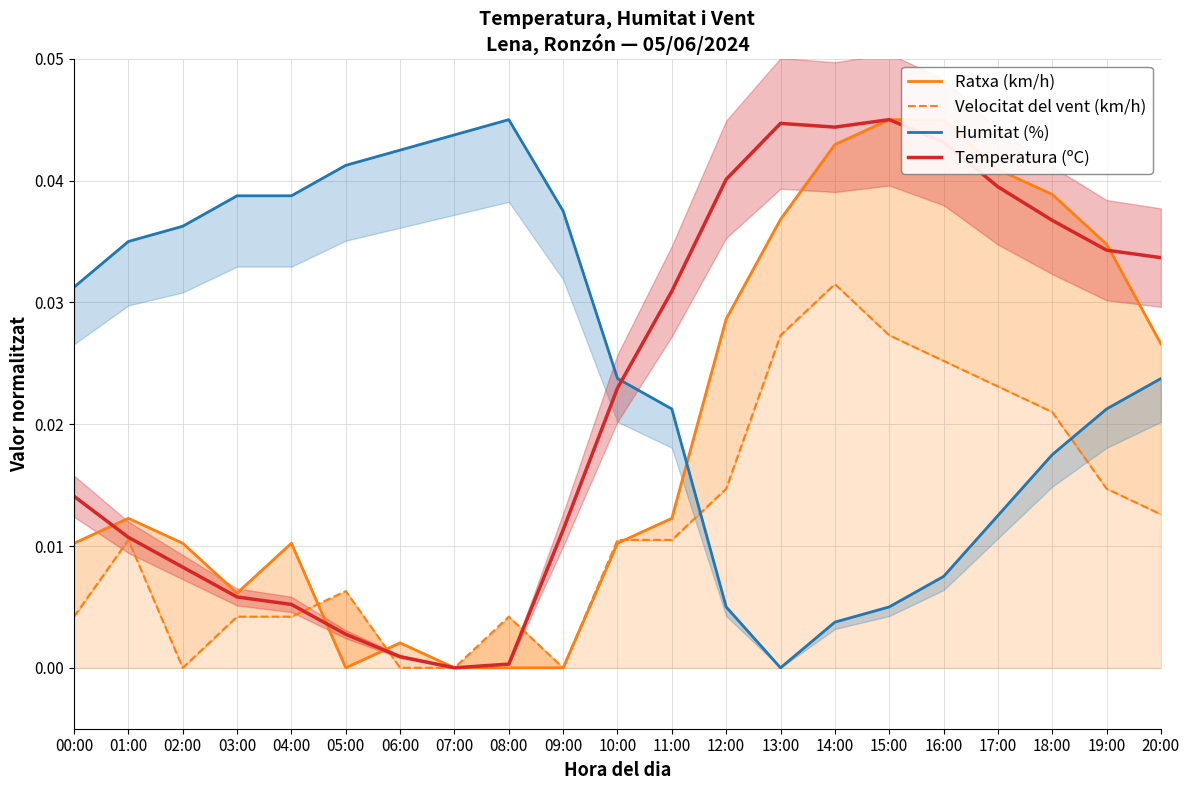

The Temperatura (ºC) series shows 0.0 at 09:00. True or false?

False